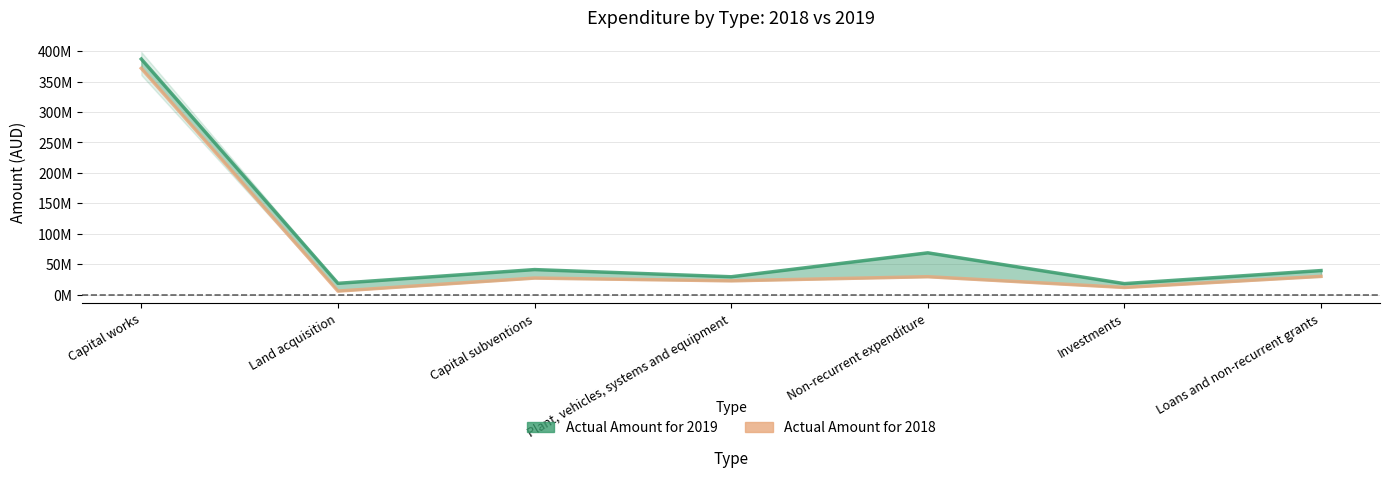

The Actual Amount for 2019 series shows 43731108 at Plant, vehicles, systems and equipment. True or false?

False